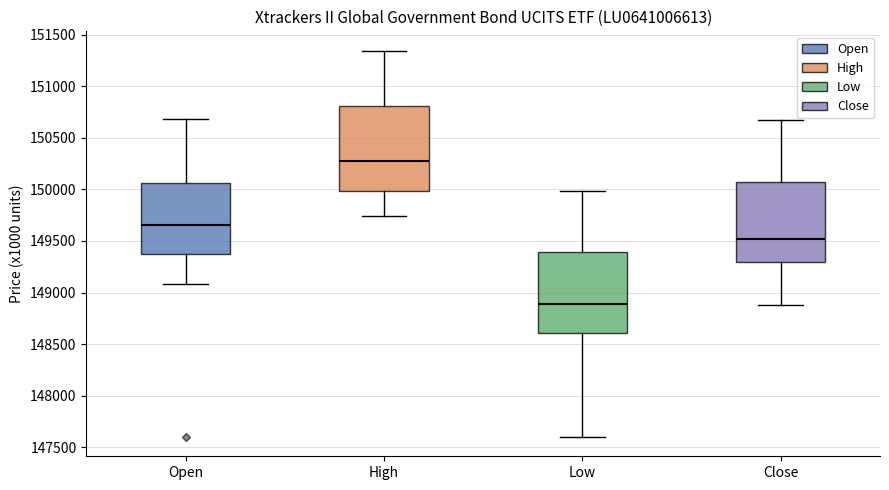

Reading left to right, transcribe this box plot: for each box, give where its median line is, the range the box spans, and where its two whiskers end, as read against the y-axis. The values are not printed on the chart, so give them approximately, as read against the axis.

Open: median 149650, box 149400 to 150050, whiskers 149100 to 150700
High: median 150250, box 150000 to 150800, whiskers 149750 to 151350
Low: median 148900, box 148600 to 149400, whiskers 147600 to 150000
Close: median 149500, box 149300 to 150050, whiskers 148900 to 150650